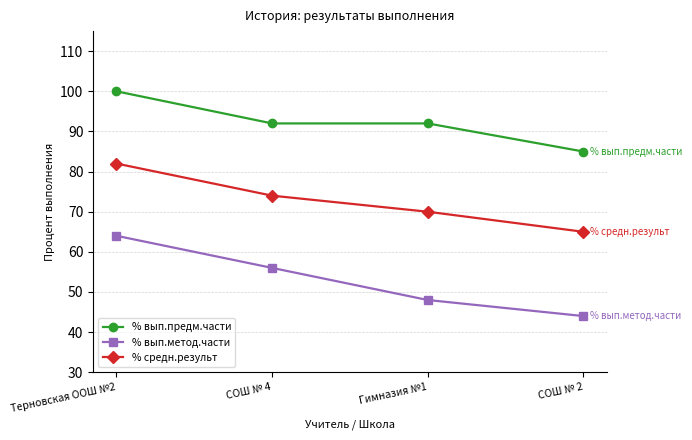

Count the number of categories in the chart.

4